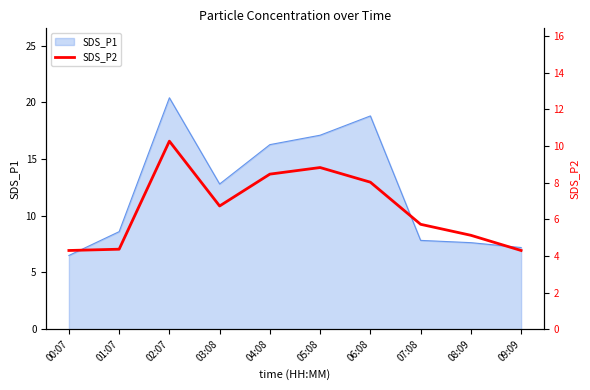

Does the chart display data point markers on the line(s)?

No